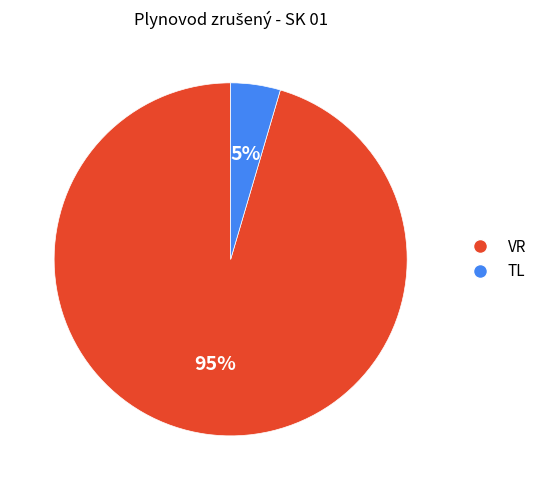

Between VR and TL, which is larger?

VR